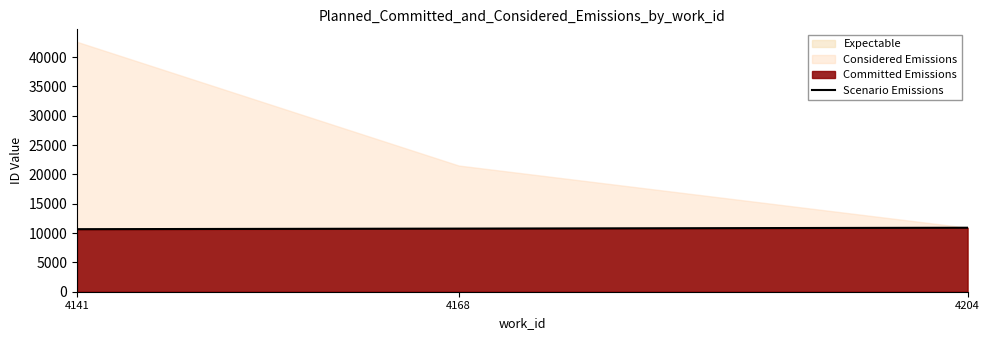

List the labels in order of value, largest first.

4204, 4168, 4141